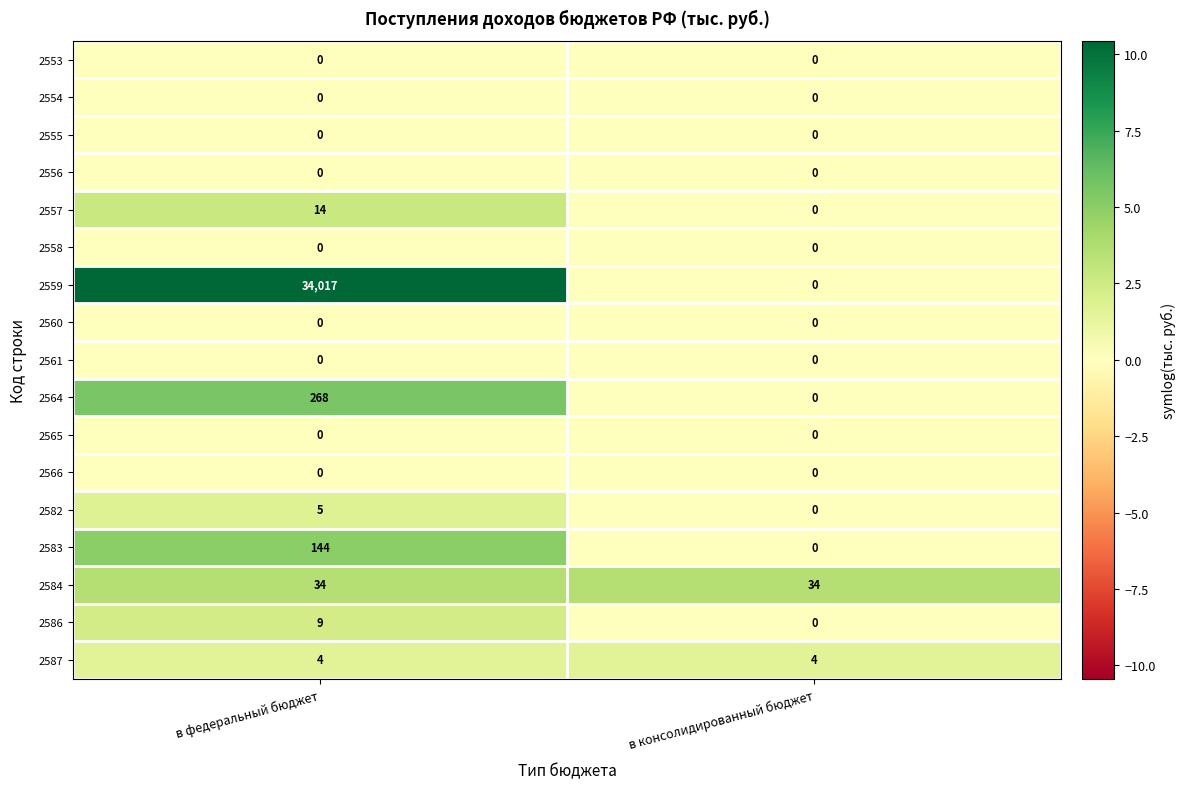

What is the approximate value of 2584 at в федеральный бюджет?

34